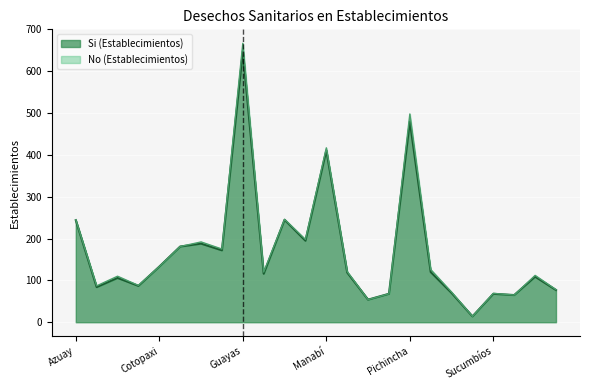

At which category does the data reach its first local valley?

Bolívar